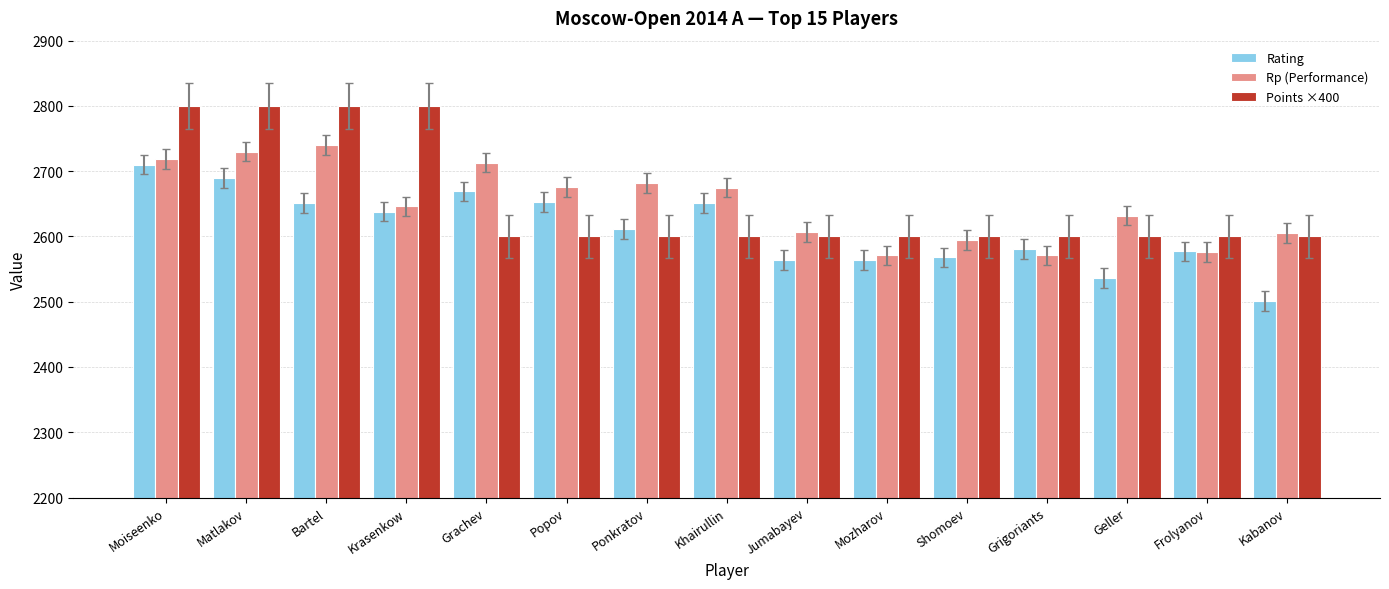

What is the minimum value shown in the chart?

2501